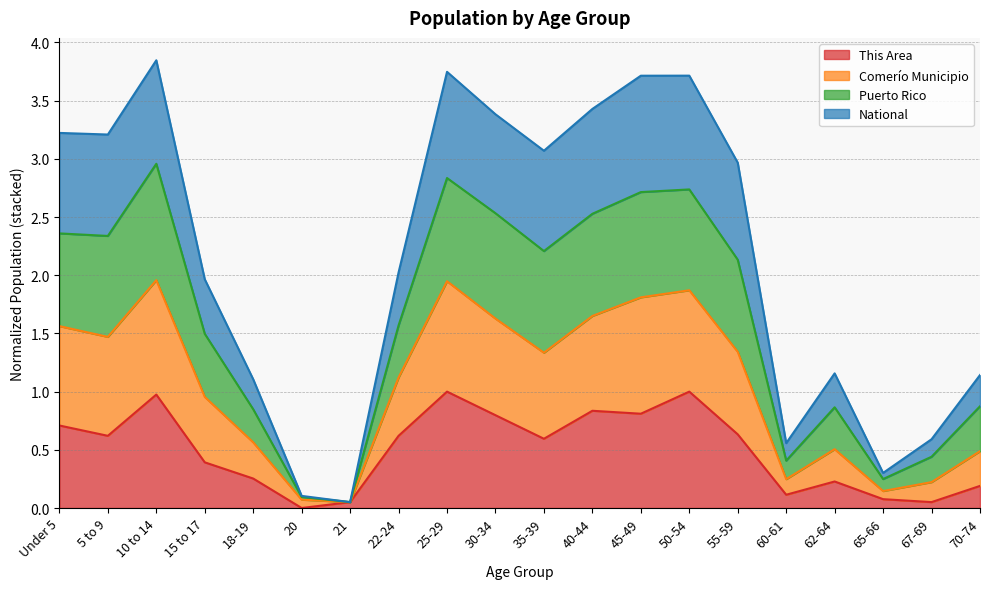

What are all the series names shown in the legend?

This Area, Comerío Municipio, Puerto Rico, National